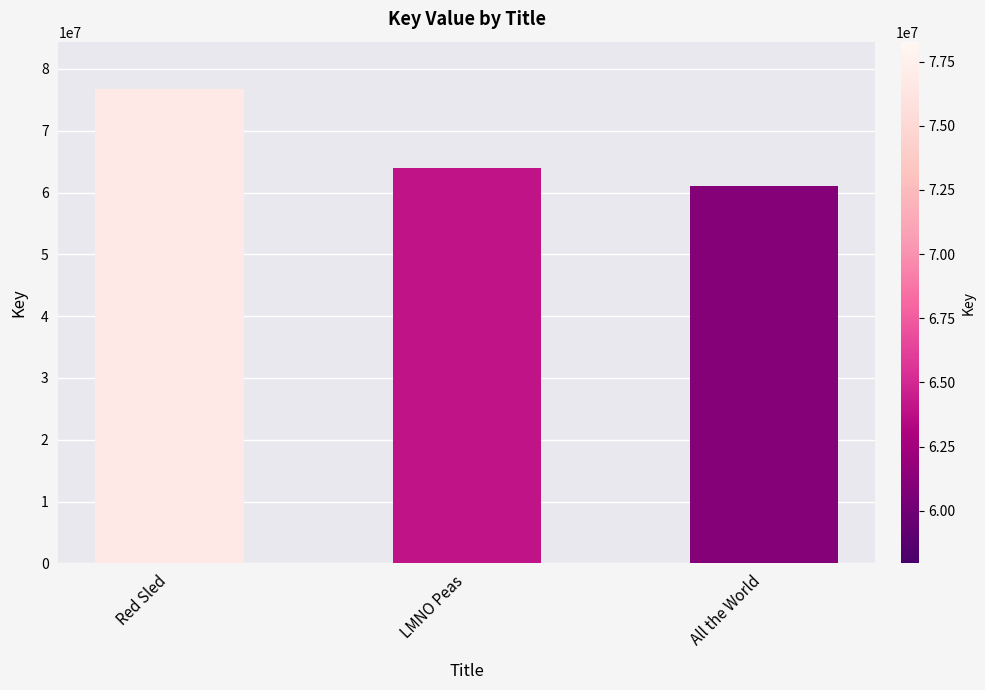

What is the sum of the values at LMNO Peas and Red Sled?

140674585